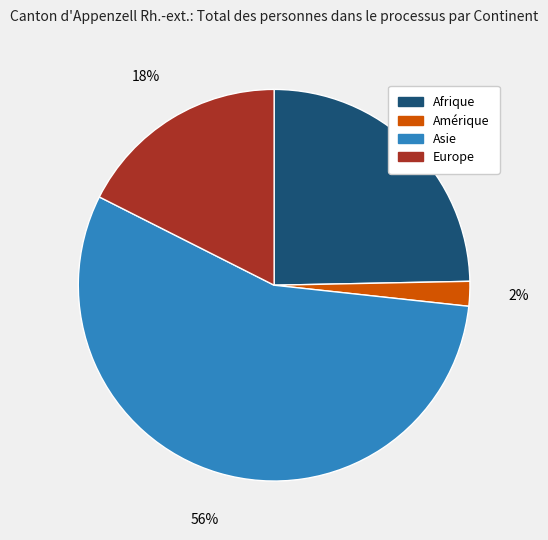

To the nearest percent, what is the average slice percentage?

25%